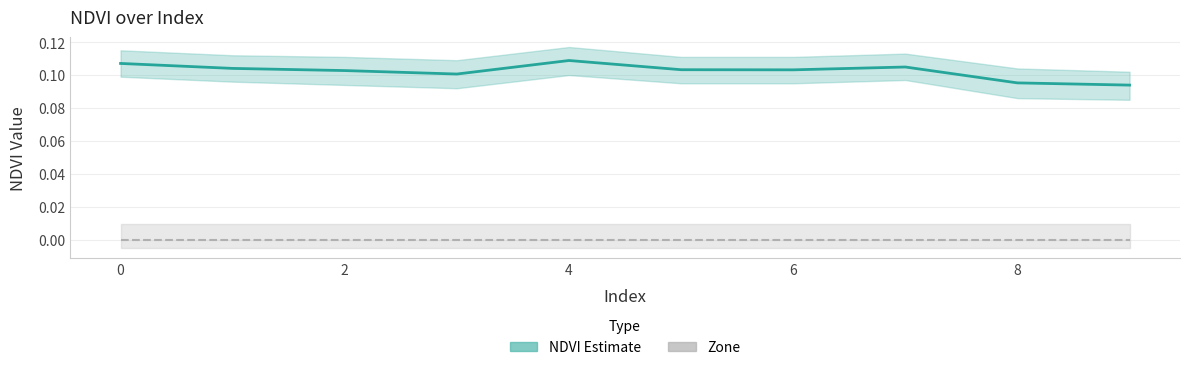

What are all the series names shown in the legend?

NDVI Estimate, Zone